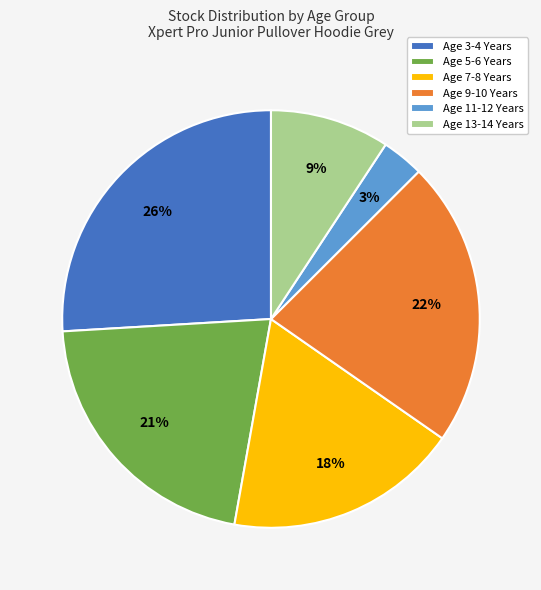

To the nearest percent, what portion does Age 5-6 Years represent?

21%